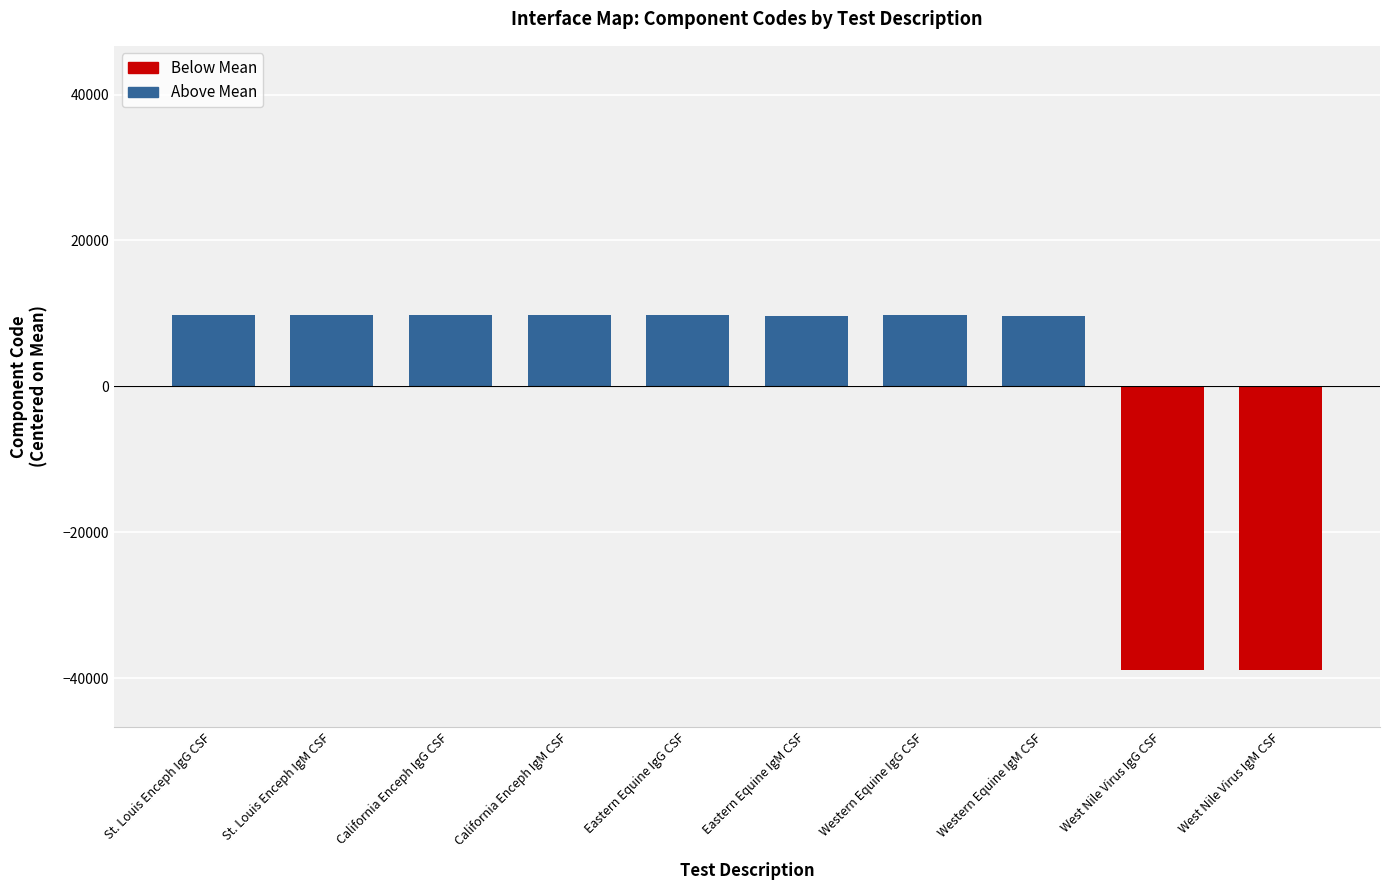

Approximately how many times larger is the value at Western Equine IgM CSF compared to St. Louis Enceph IgM CSF?

1.0